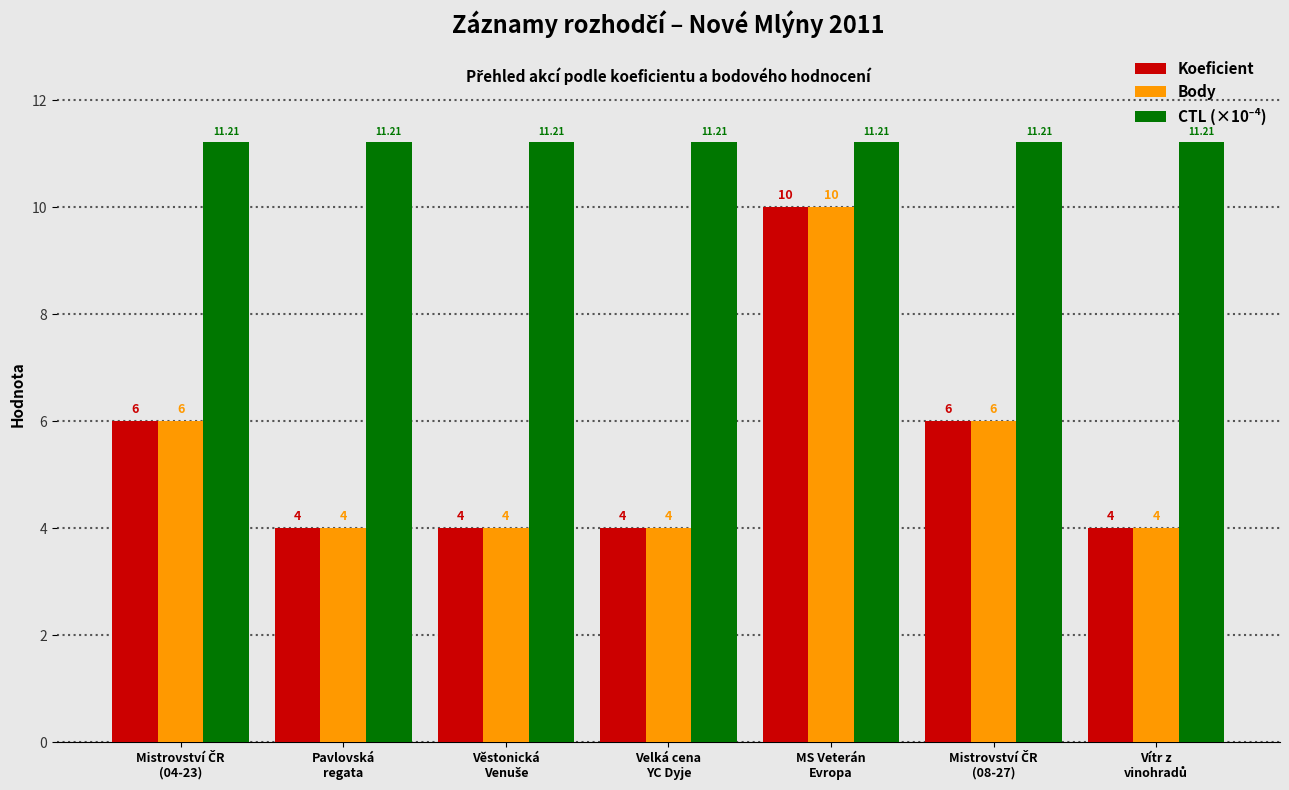

What is the sum of all Body values?

38.0